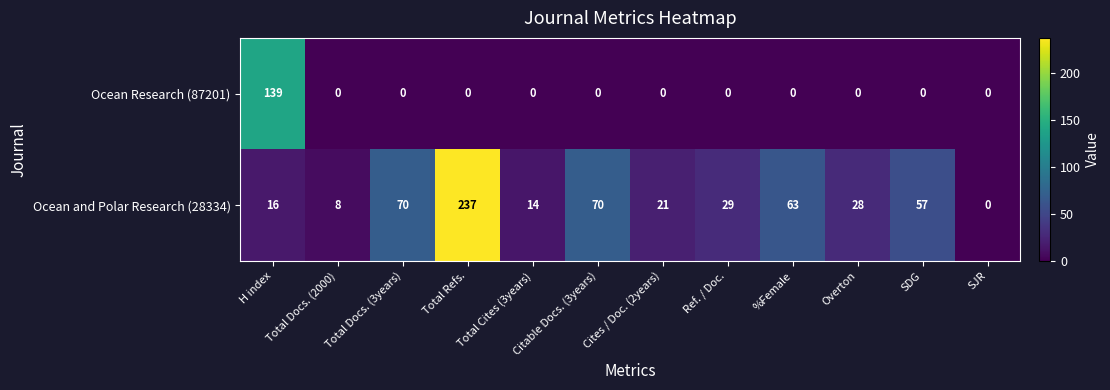

The Ocean and Polar Research (28334) series shows 23 at Total Cites (3years). True or false?

False